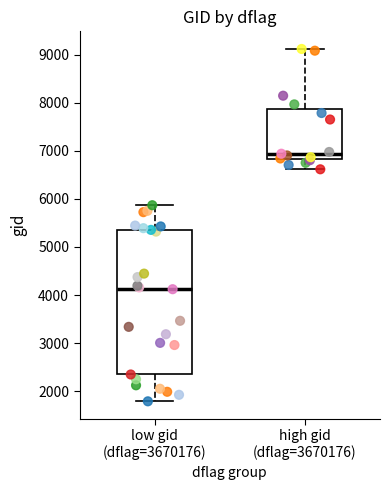

Where does the lower whisker of the box for high gid (dflag=3670176) end on the y-axis? The values are not printed on the chart, so give them approximately, as read against the axis.

6600